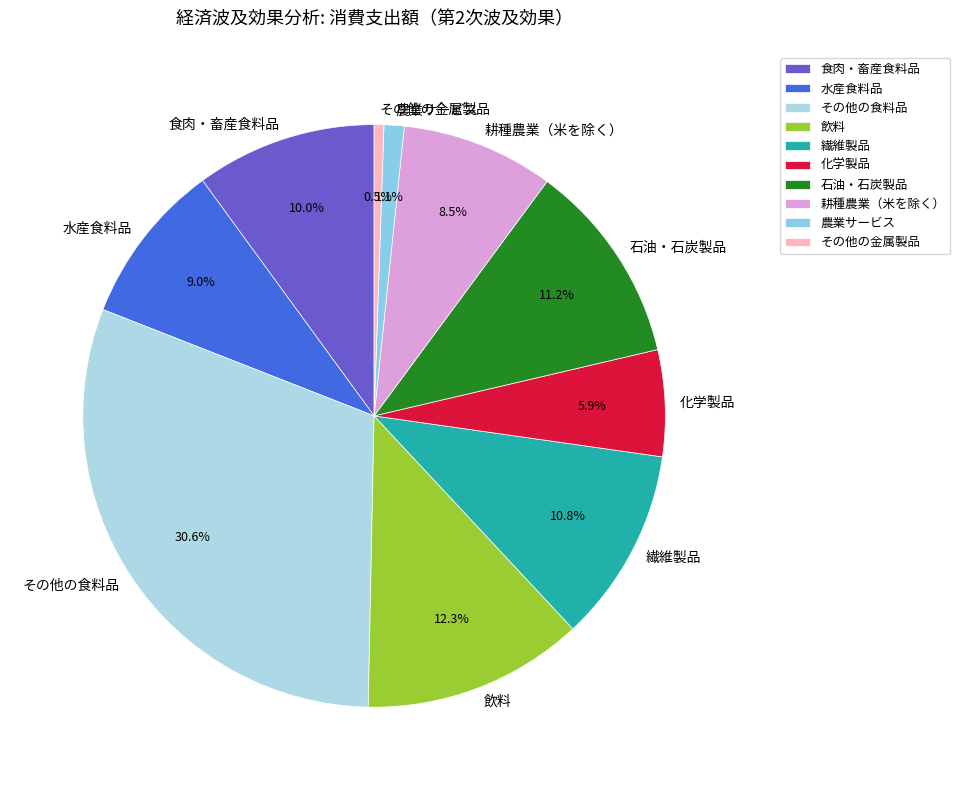

Is the sum of その他の食料品 and 耕種農業（米を除く） greater than half?

No